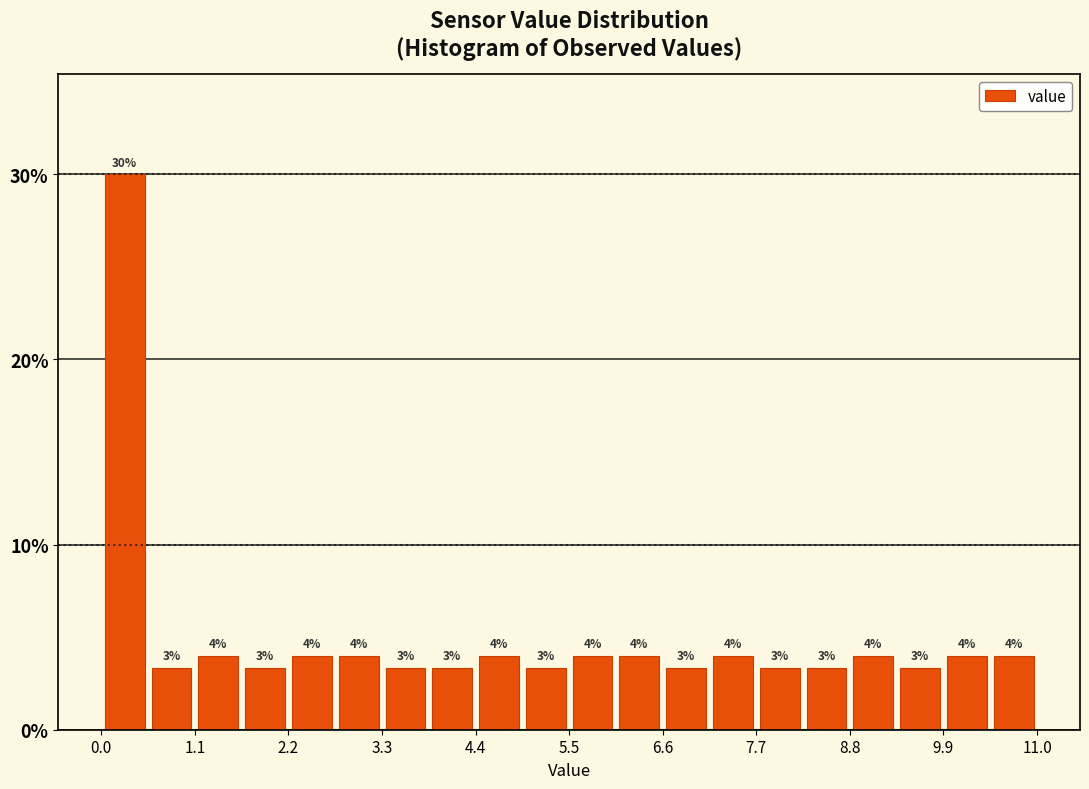

Read against the x-axis, roughly where is the centre of the tallest bar?

0.2